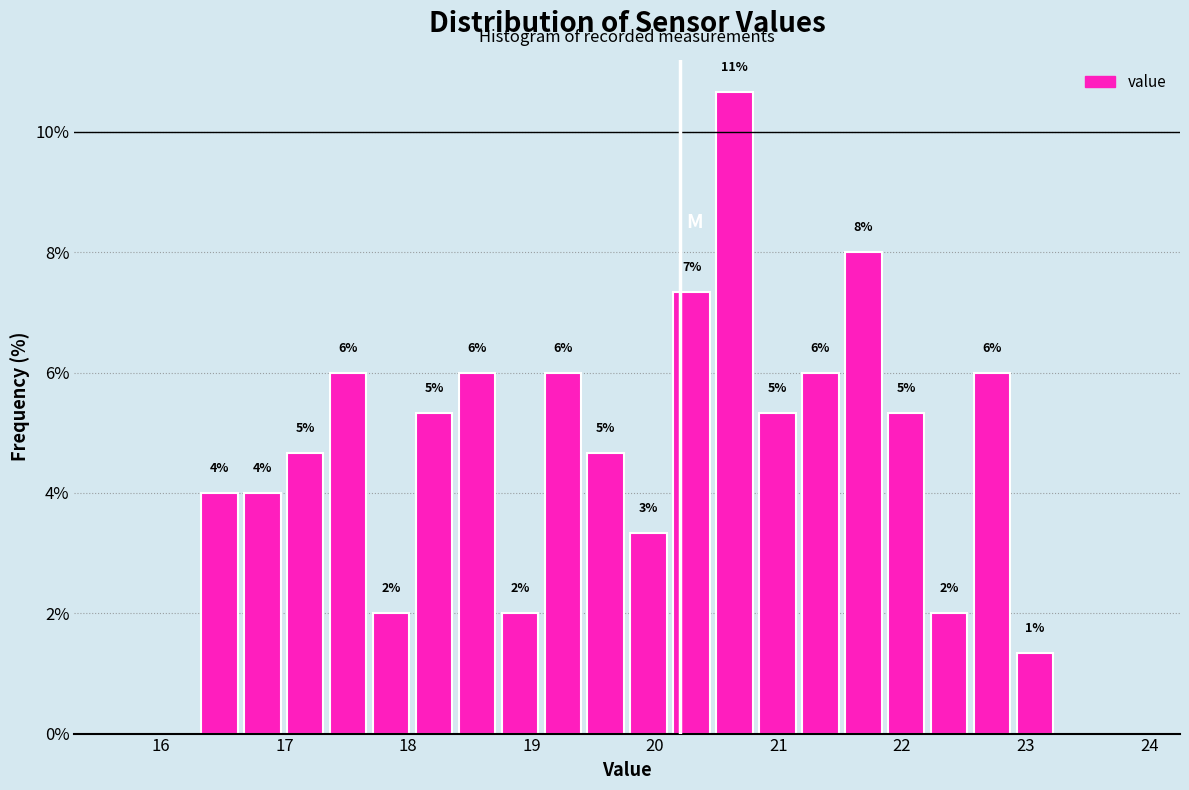

Around what value on the x-axis is the tallest bar? Give the approximate position of its centre, as read against the axis.

20.6